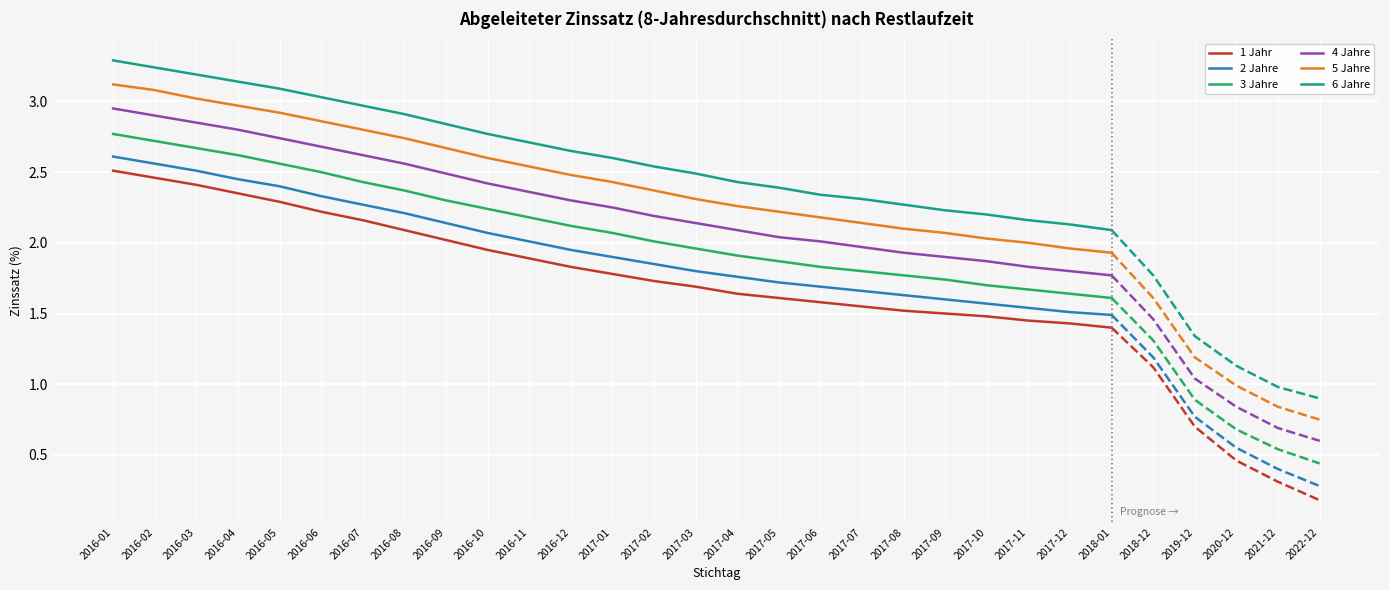

What is the sum of the 4 Jahre values at 2016-02 and 2016-12?

5.2